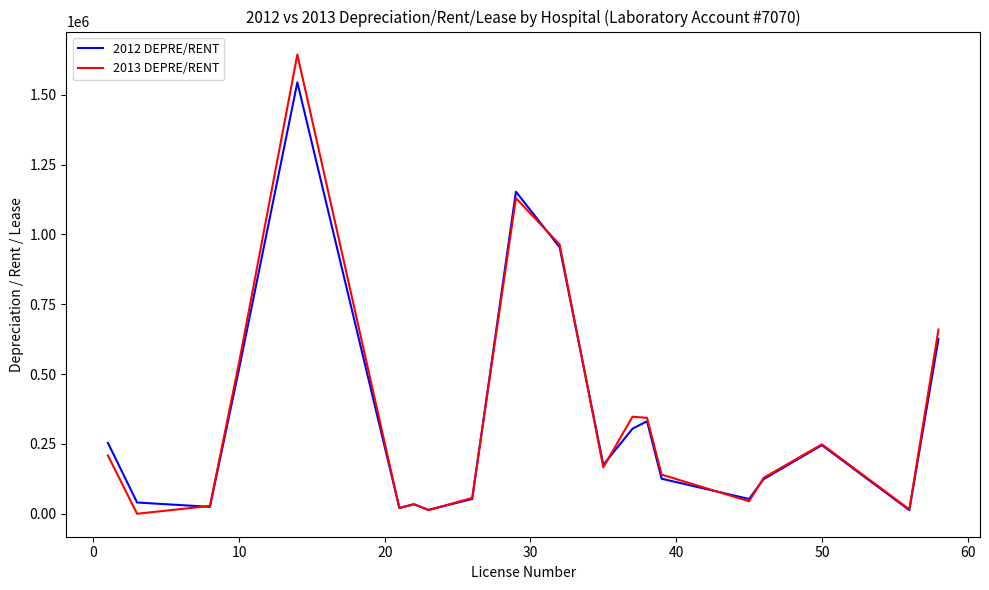

List the series in order of their peak value, highest first.

2013 DEPRE/RENT, 2012 DEPRE/RENT